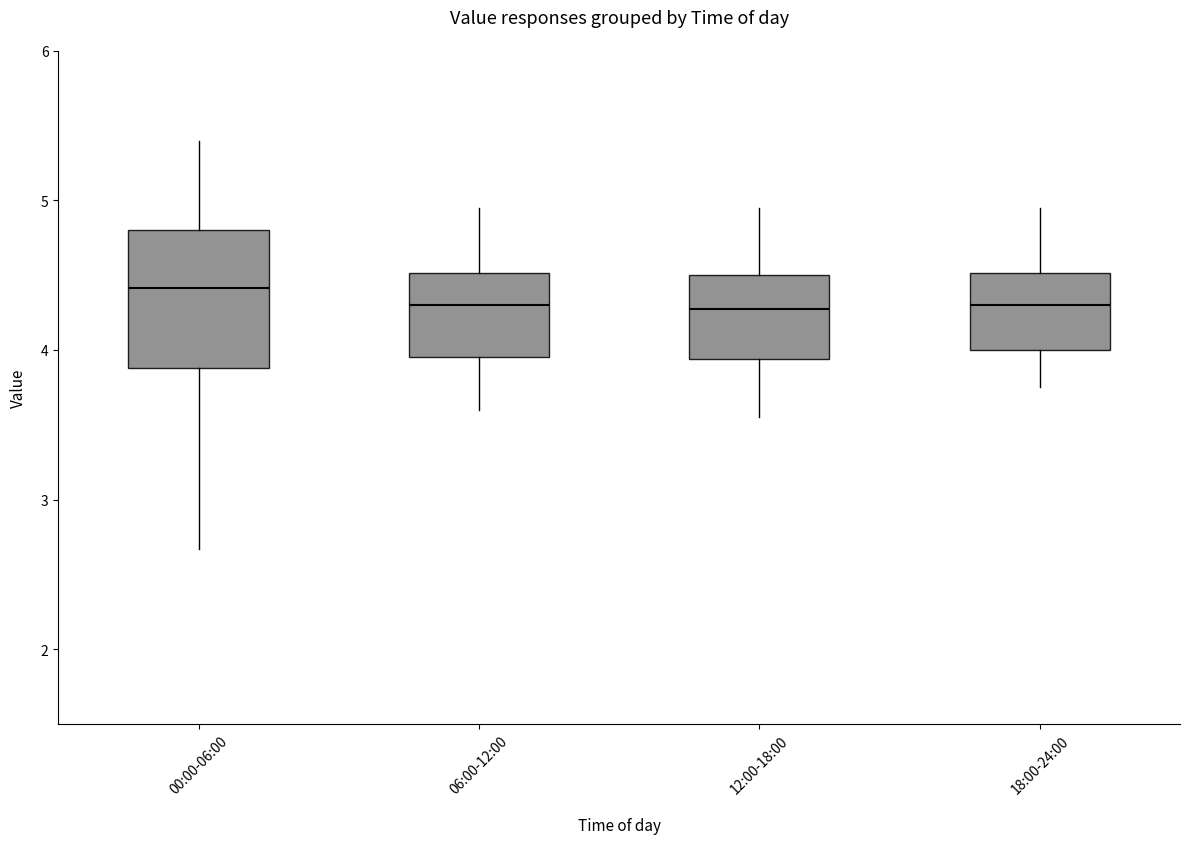

Where is the lower edge of the box for 18:00-24:00 on the y-axis? The values are not printed on the chart, so give them approximately, as read against the axis.

4.0